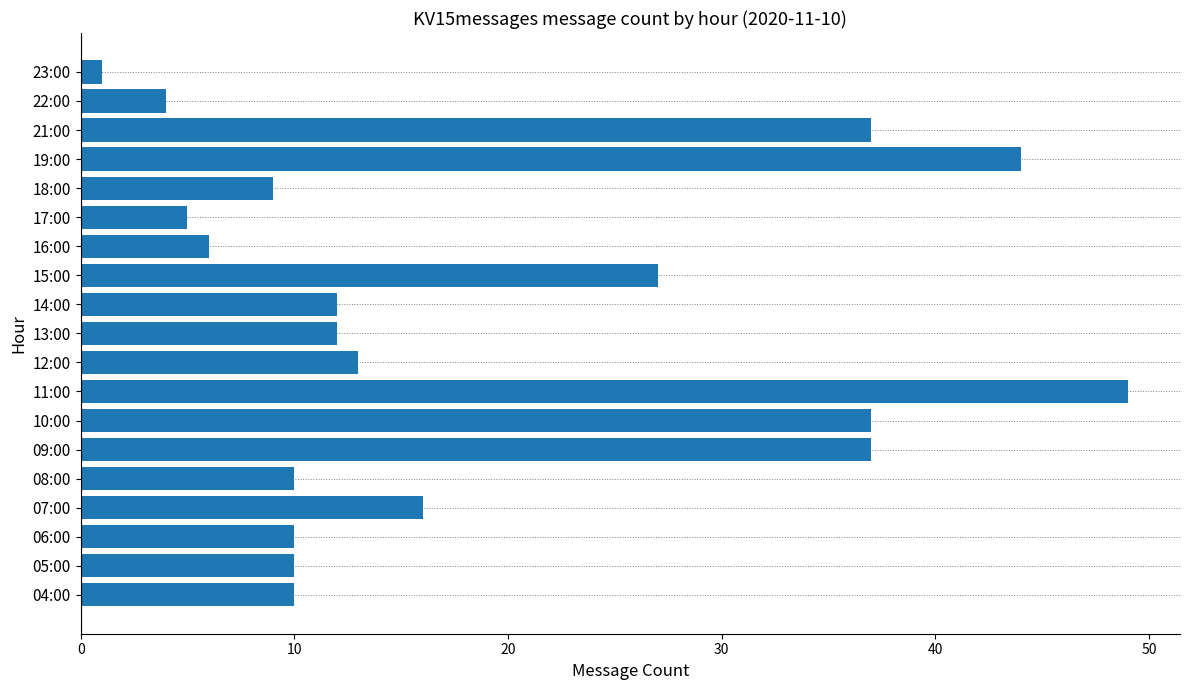

Reading bottom to top, list all the values displayed in this chart.

04:00=10	05:00=10	06:00=10	07:00=16	08:00=10	09:00=37	10:00=37	11:00=49	12:00=13	13:00=12	14:00=12	15:00=27	16:00=6	17:00=5	18:00=9	19:00=44	21:00=37	22:00=4	23:00=1